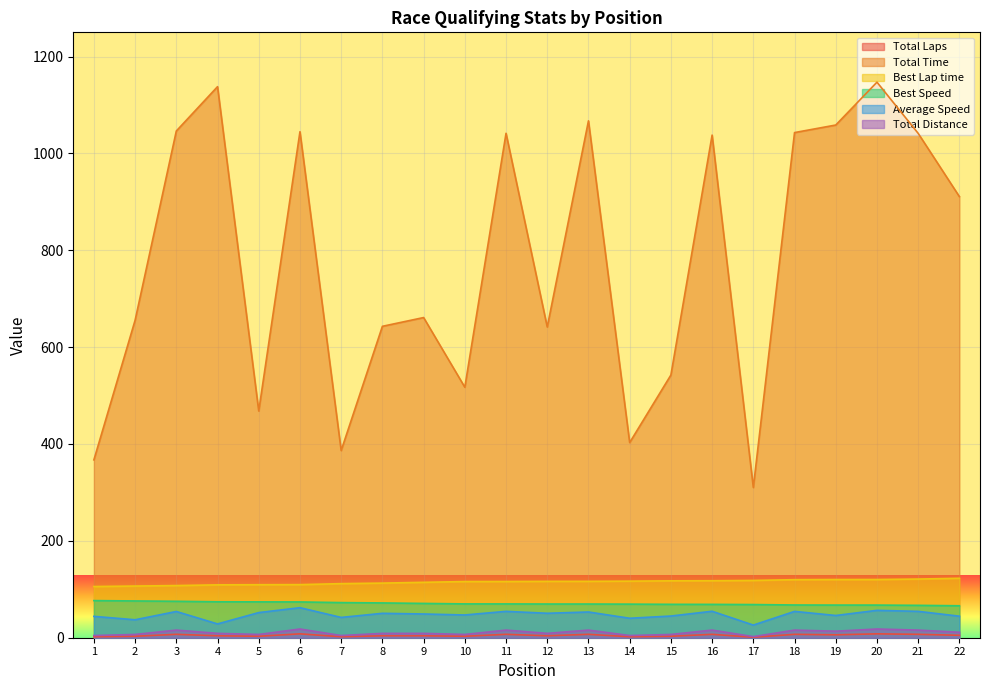

What is the total value across all series at 5?

713.2